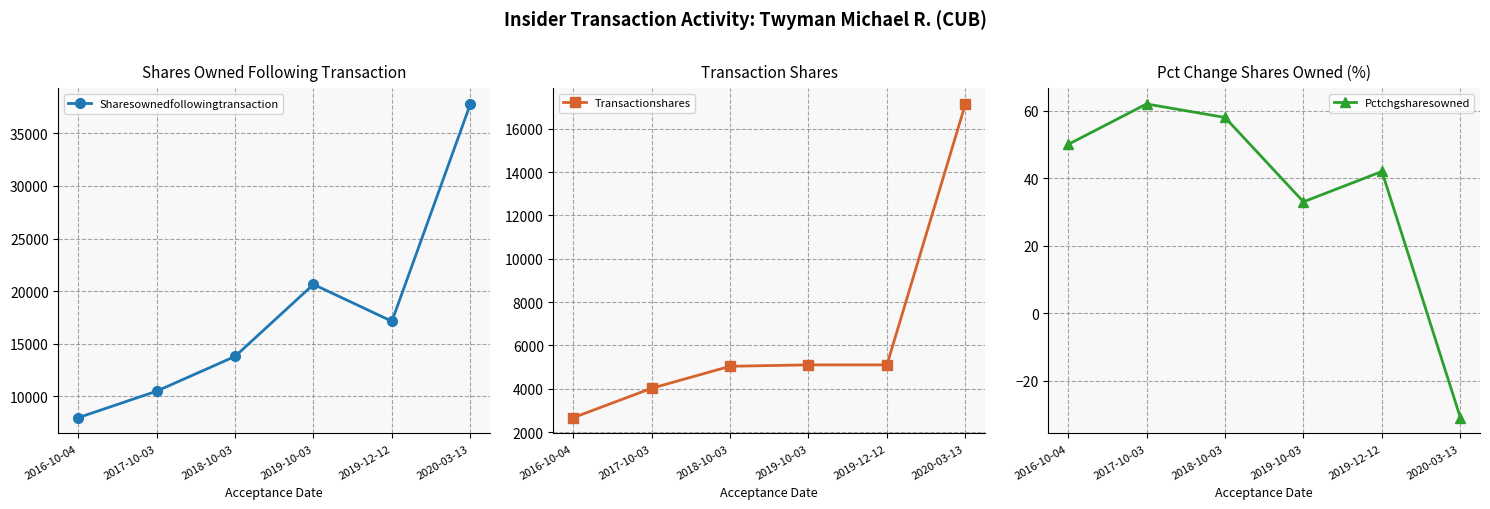

True or false: Pctchgsharesowned has more than 1 points higher than both neighbors.

True